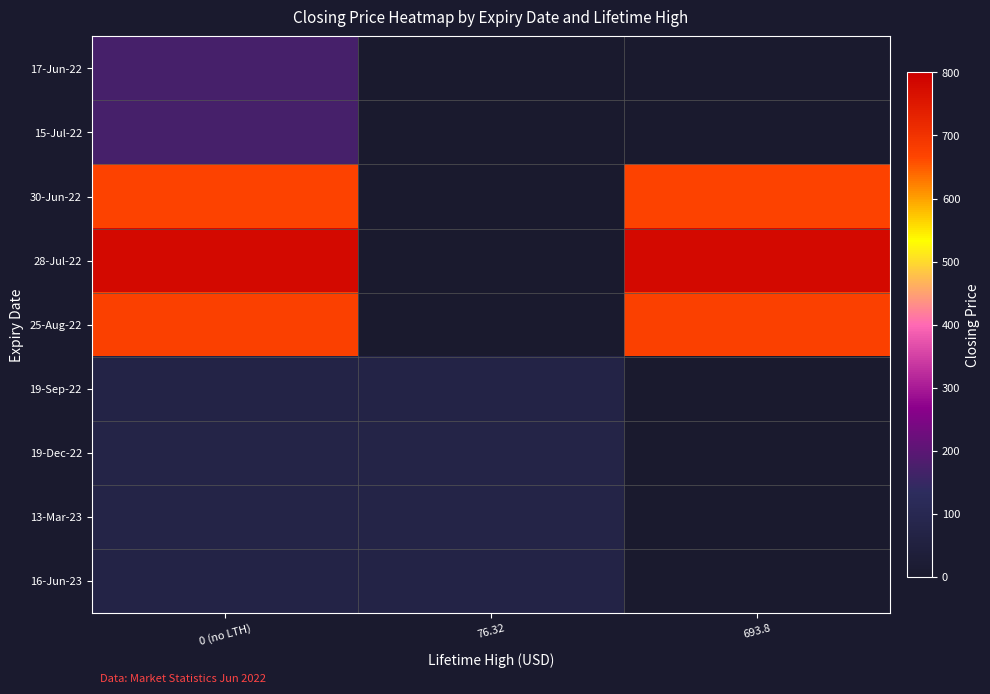

Rank the series by their maximum value, from lowest to highest.

16-Jun-23, 19-Sep-22, 13-Mar-23, 19-Dec-22, 17-Jun-22, 15-Jul-22, 30-Jun-22, 25-Aug-22, 28-Jul-22